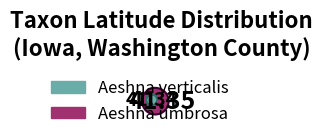

Count the number of slices in the pie.

3